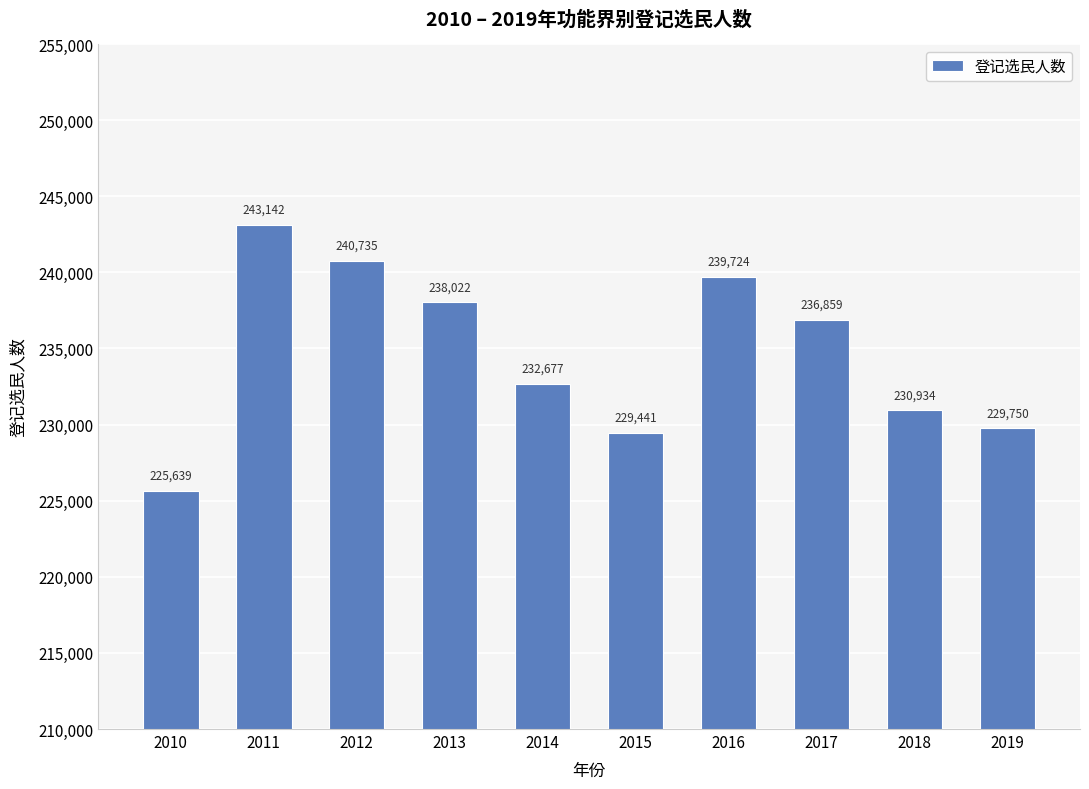

What is the ratio of the value at 2016 to the value at 2011?

1.0